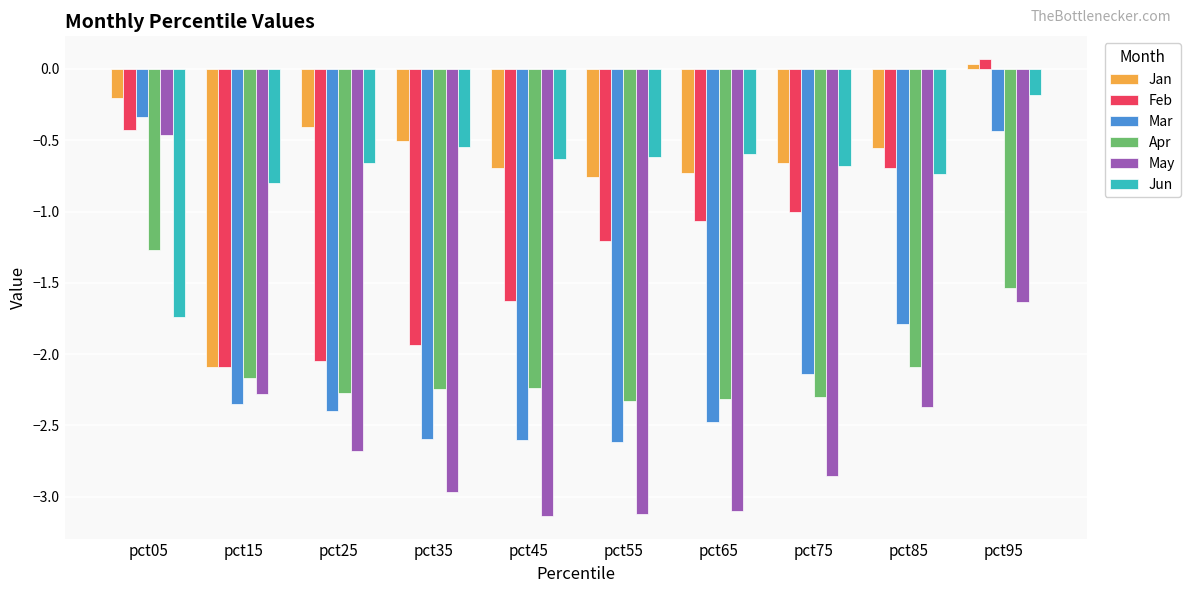

At which category is the sum across all series the highest?

pct95